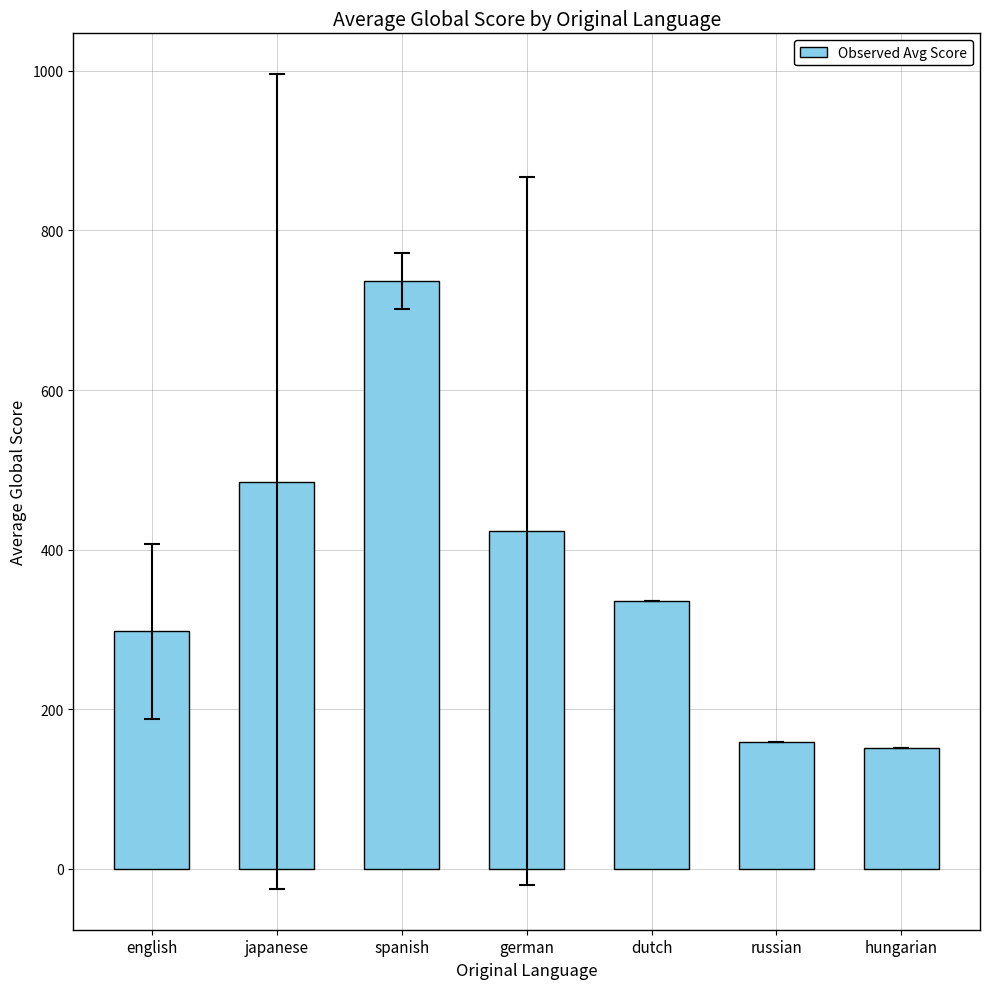

What is the label of the 1st bar from the right?

hungarian